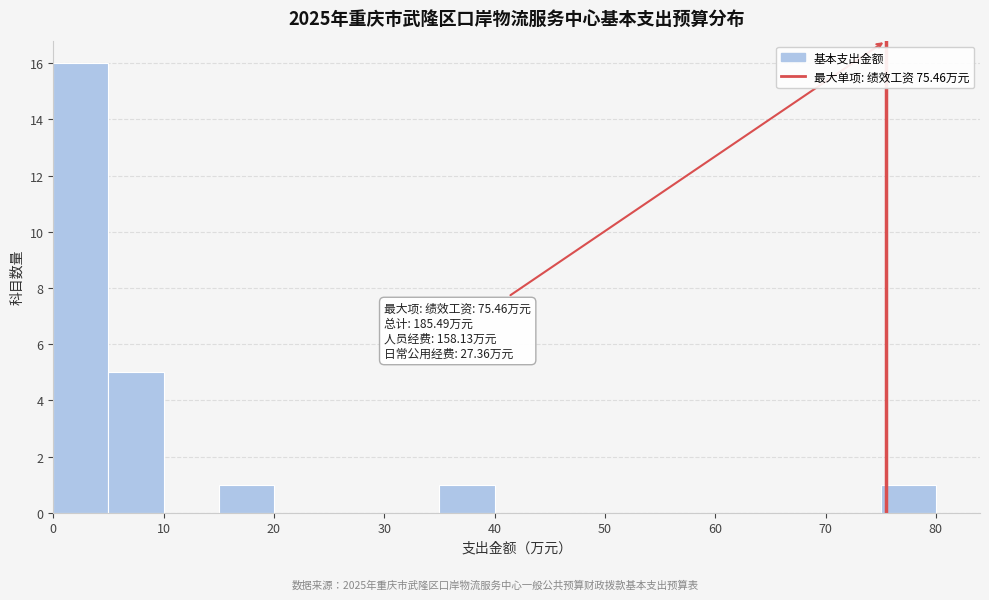

Which range on the x-axis has the tallest bar?

0 to 5